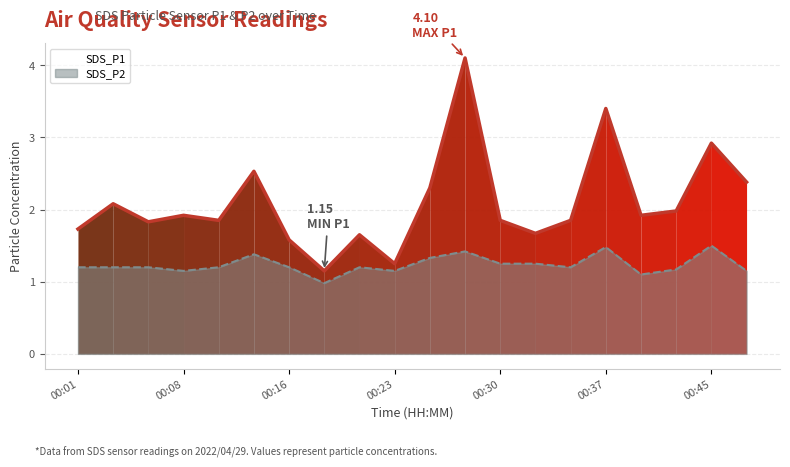

How many values in the SDS_P2 series exceed 1?

19